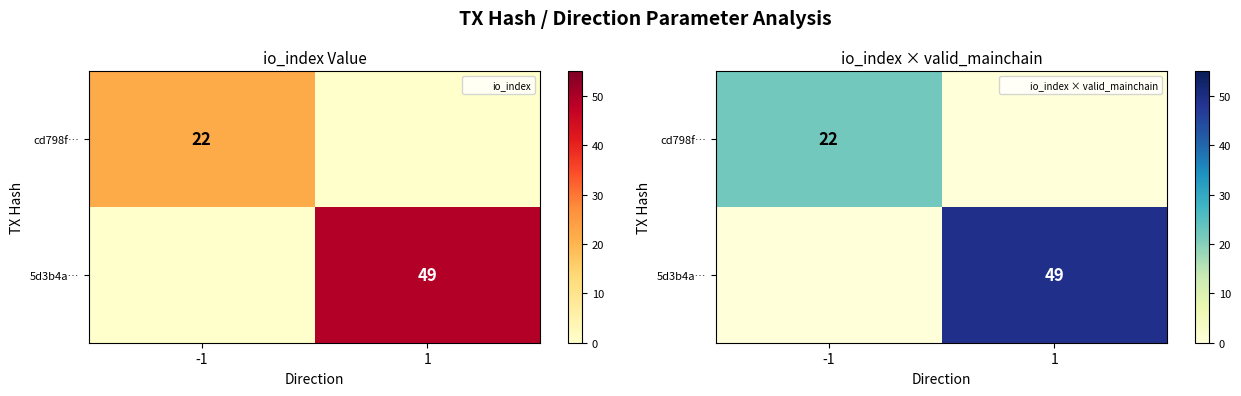

At which label does cd798f… reach its minimum?

1